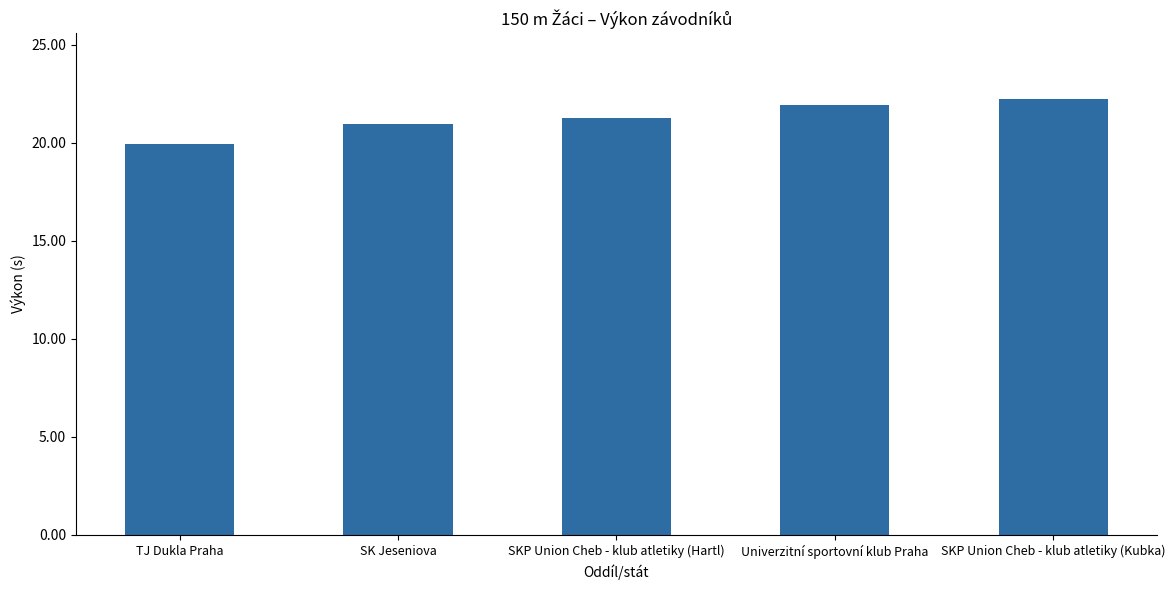

List the labels in order of value, smallest first.

TJ Dukla Praha, SK Jeseniova, SKP Union Cheb - klub atletiky (Hartl), Univerzitní sportovní klub Praha, SKP Union Cheb - klub atletiky (Kubka)